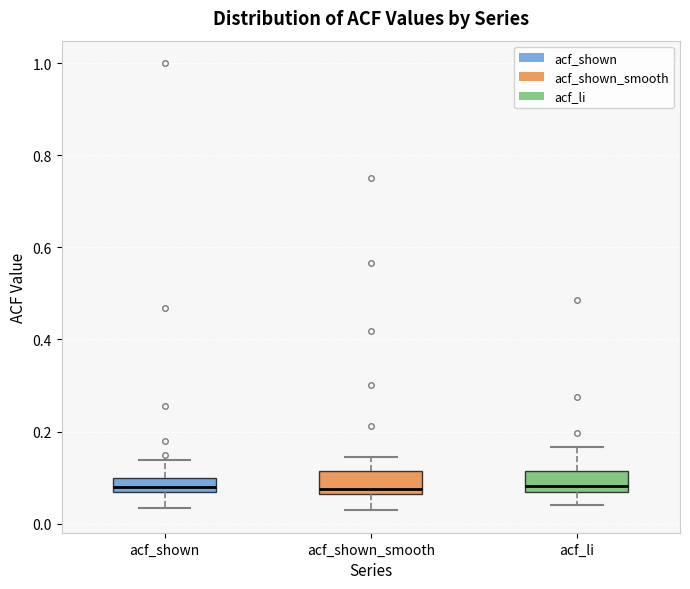

Where does the upper whisker of the box for acf_li end on the y-axis? The values are not printed on the chart, so give them approximately, as read against the axis.

0.16